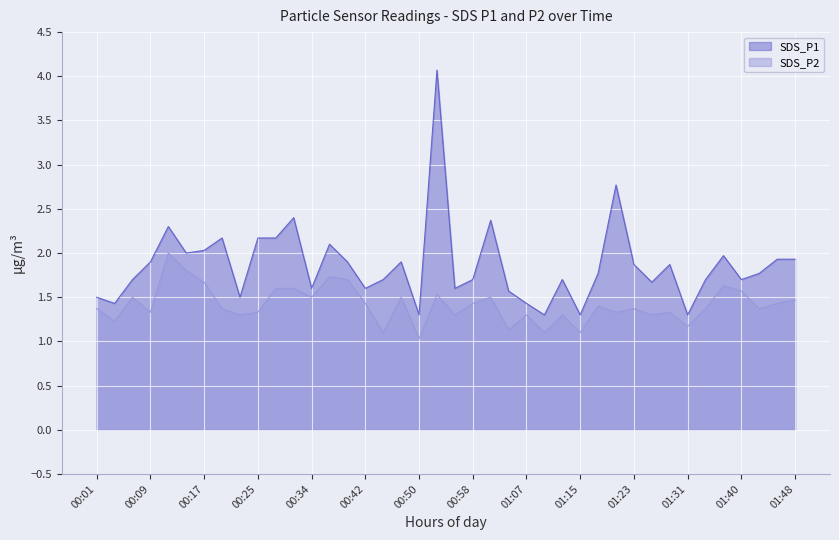

At which label does SDS_P2 reach its minimum?

00:50